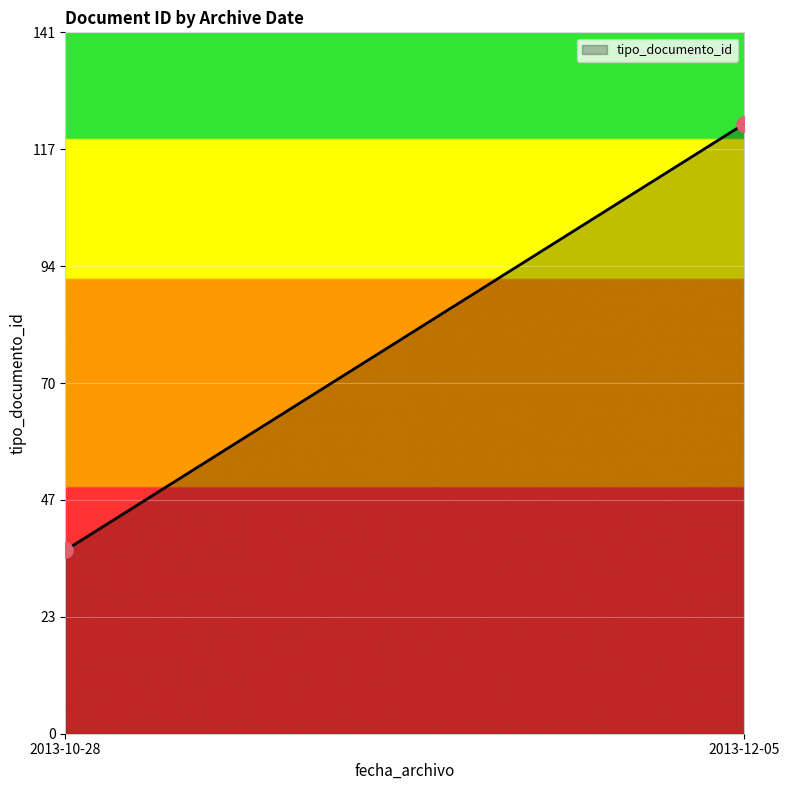

What is the smallest value displayed?

37.0